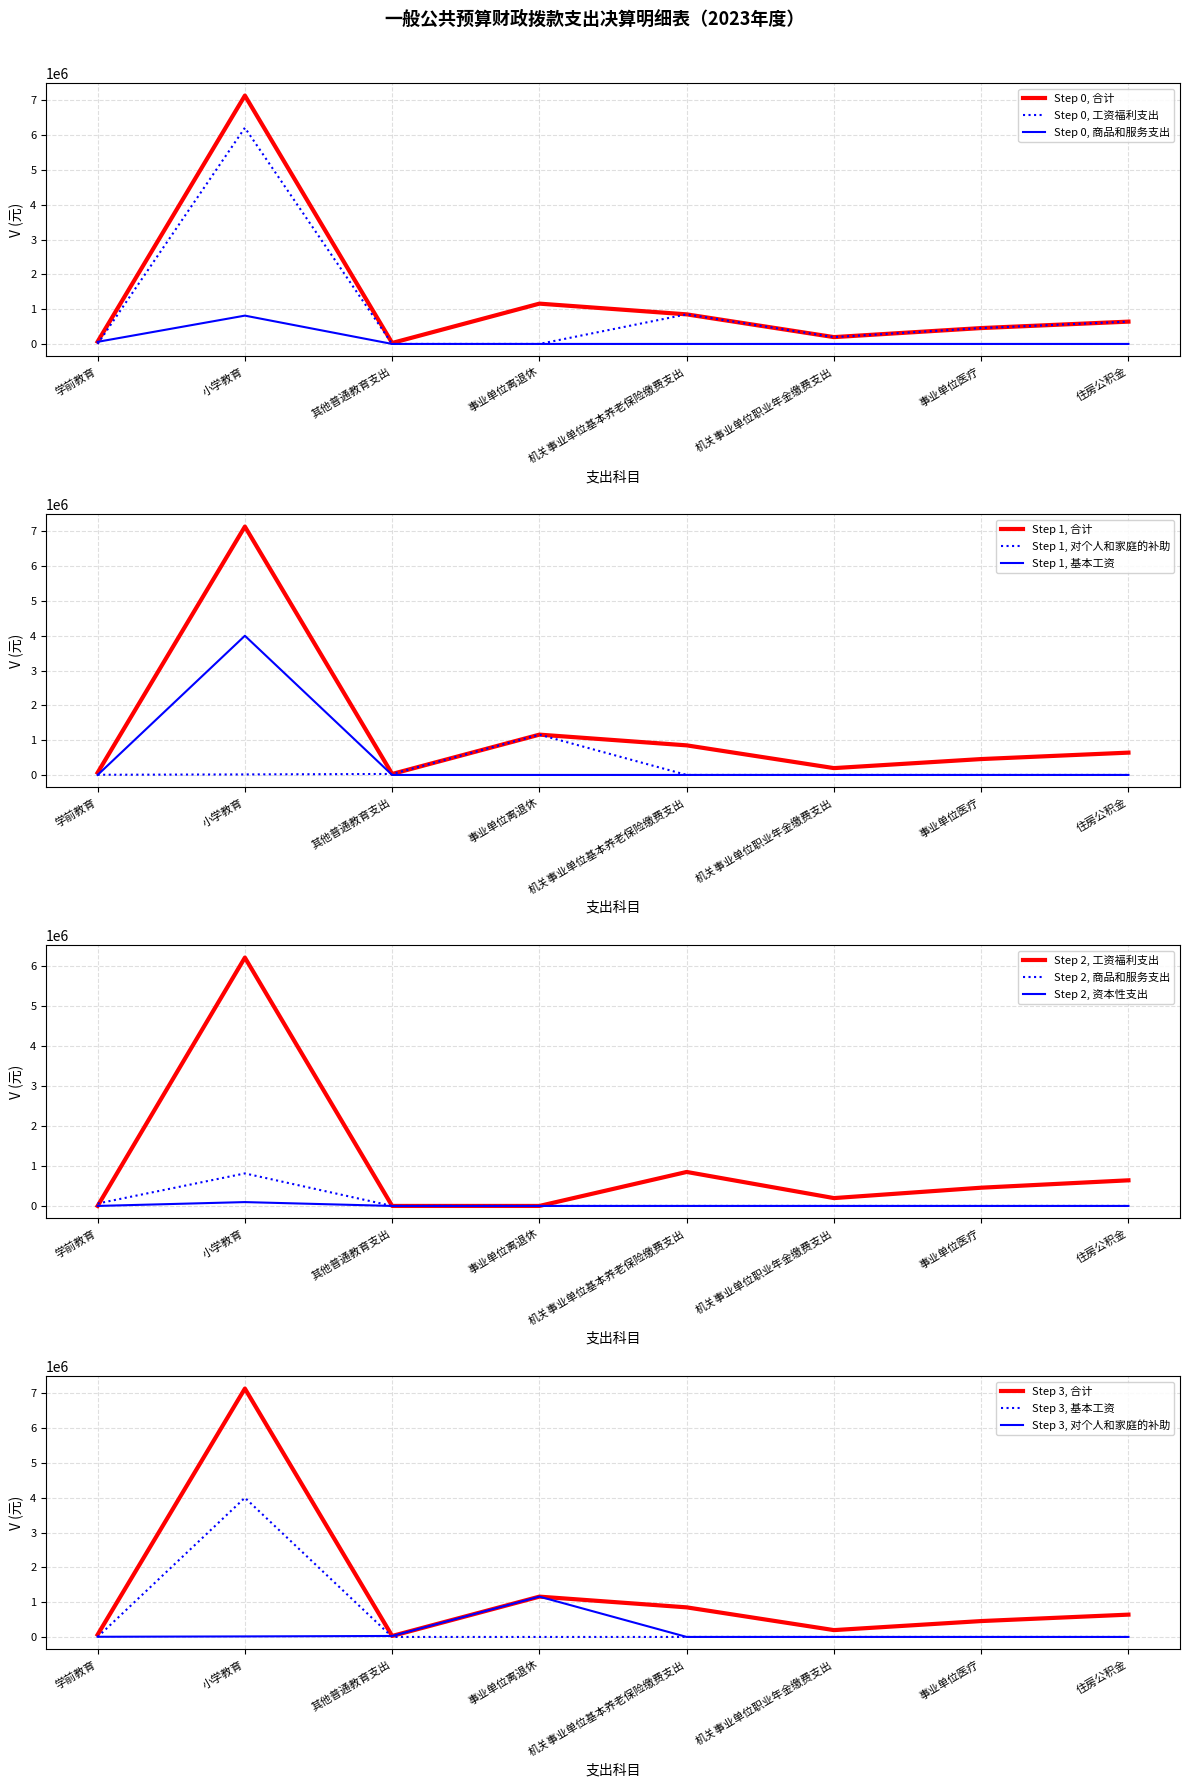

Reading left to right, what are all the values shown in this chart?

合计: 学前教育=65300.0	小学教育=7137569.2	其他普通教育支出=28000.0	事业单位离退休=1158306.0	机关事业单位基本养老保险缴费支出=850165.4	机关事业单位职业年金缴费支出=196355.6	事业单位医疗=456242.1	住房公积金=641106.0
工资福利支出: 学前教育=0.0	小学教育=6212627.9	其他普通教育支出=0.0	事业单位离退休=0.0	机关事业单位基本养老保险缴费支出=850165.4	机关事业单位职业年金缴费支出=196355.6	事业单位医疗=456242.1	住房公积金=641106.0
商品和服务支出: 学前教育=60500.0	小学教育=813752.2	其他普通教育支出=0.0	事业单位离退休=0.0	机关事业单位基本养老保险缴费支出=0.0	机关事业单位职业年金缴费支出=0.0	事业单位医疗=0.0	住房公积金=0.0
对个人和家庭的补助: 学前教育=4800.0	小学教育=14890.0	其他普通教育支出=28000.0	事业单位离退休=1158306.0	机关事业单位基本养老保险缴费支出=0.0	机关事业单位职业年金缴费支出=0.0	事业单位医疗=0.0	住房公积金=0.0
基本工资: 学前教育=0.0	小学教育=4000006.9	其他普通教育支出=0.0	事业单位离退休=0.0	机关事业单位基本养老保险缴费支出=0.0	机关事业单位职业年金缴费支出=0.0	事业单位医疗=0.0	住房公积金=0.0
资本性支出: 学前教育=0.0	小学教育=96299.0	其他普通教育支出=0.0	事业单位离退休=0.0	机关事业单位基本养老保险缴费支出=0.0	机关事业单位职业年金缴费支出=0.0	事业单位医疗=0.0	住房公积金=0.0